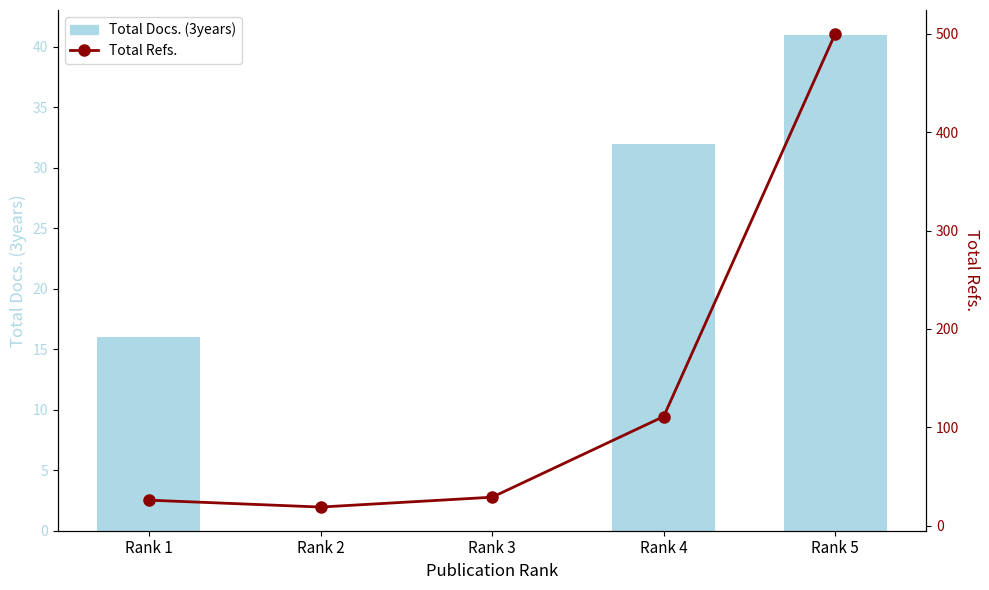

What are all the series names shown in the legend?

Total Docs. (3years), Total Refs.